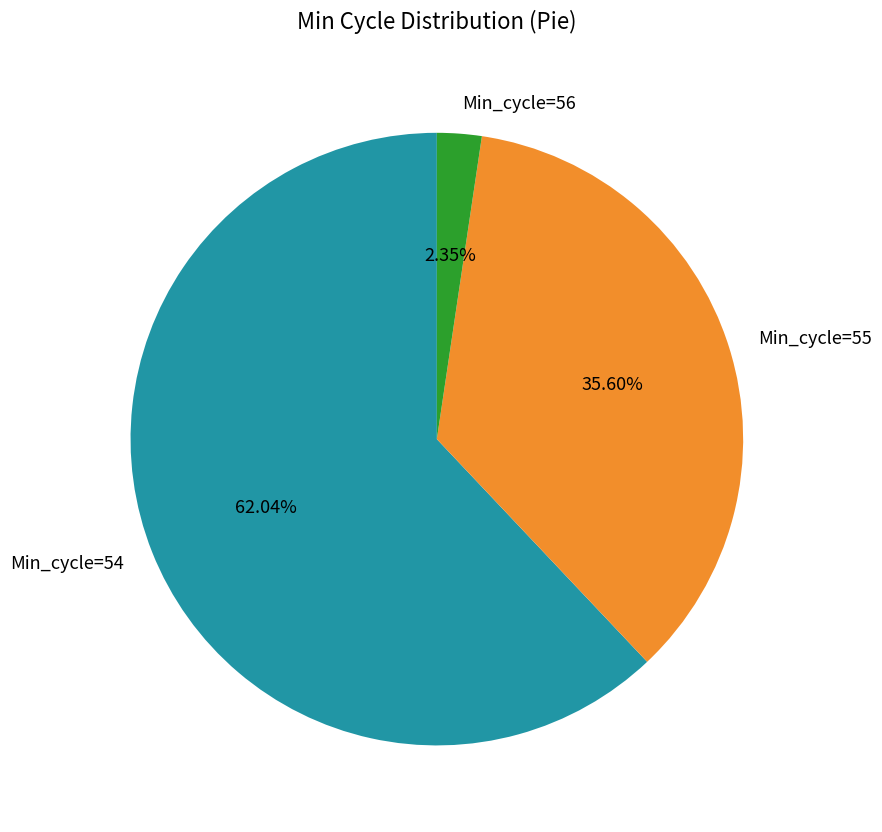

Approximately how many times larger is the value at Min_cycle=54 compared to Min_cycle=56?

26.4